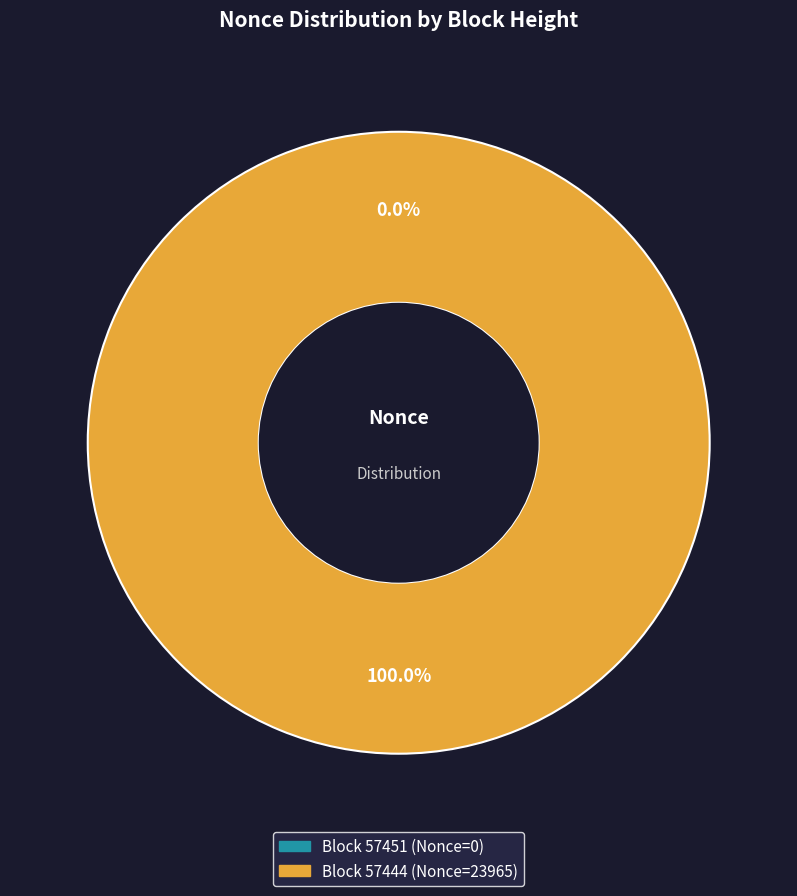

Combined, do 57451 and 57444 account for over 50%?

Yes